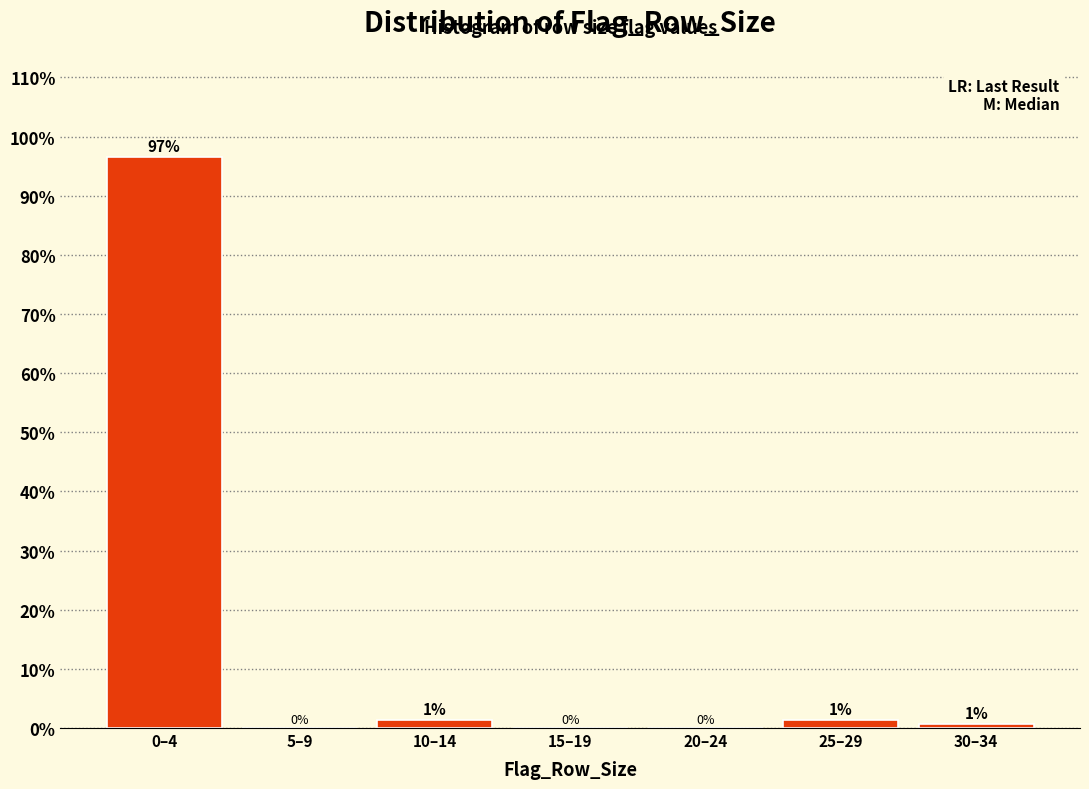

The chart shows a value of 0.0 at 20–24. True or false?

True